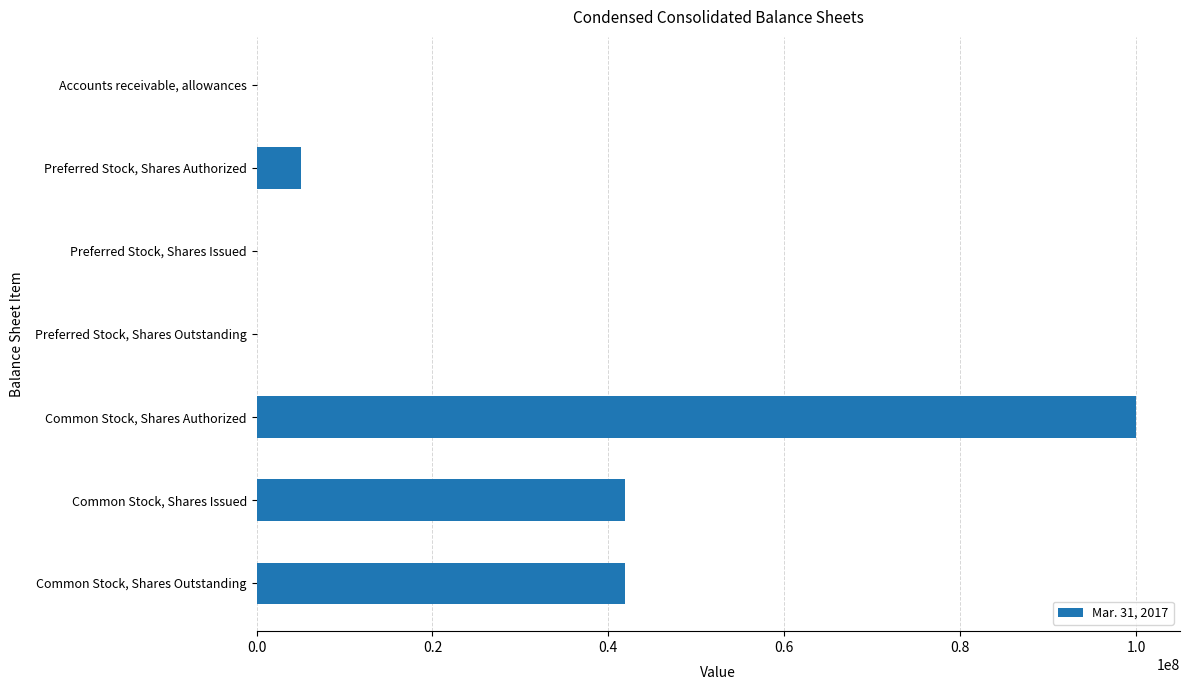

What is the sum of all values?

188682421